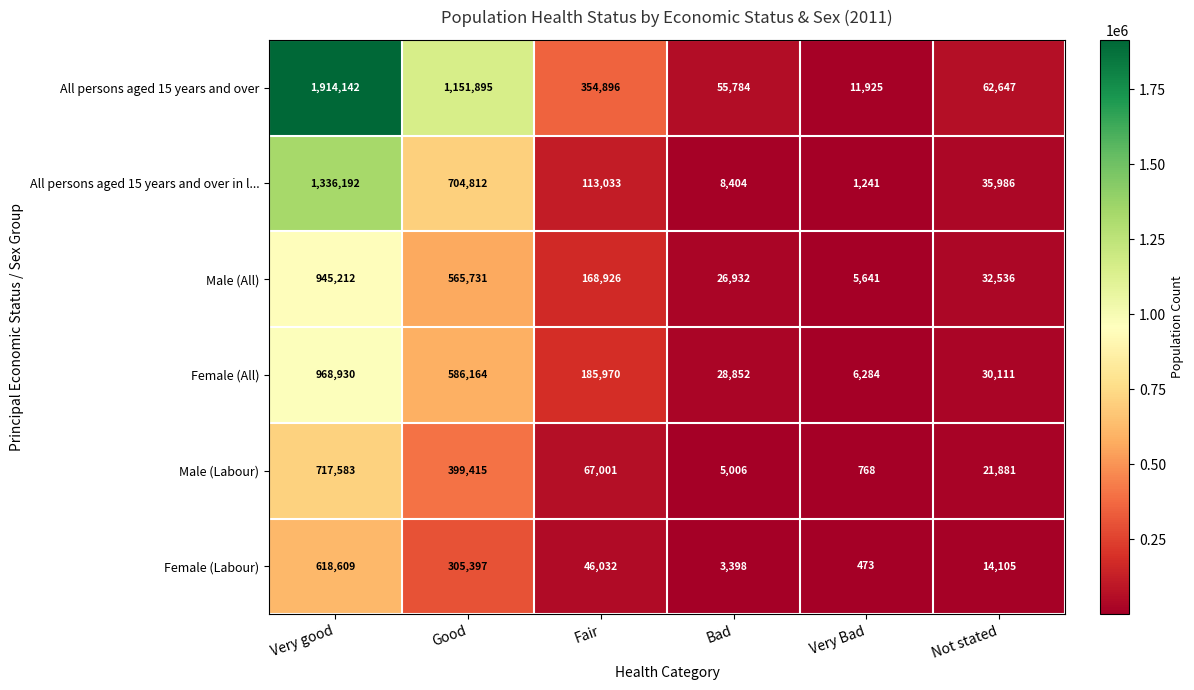

At Fair, list the series in order from largest to smallest.

All persons aged 15 years and over, Female (All), Male (All), All persons aged 15 years and over in l..., Male (Labour), Female (Labour)